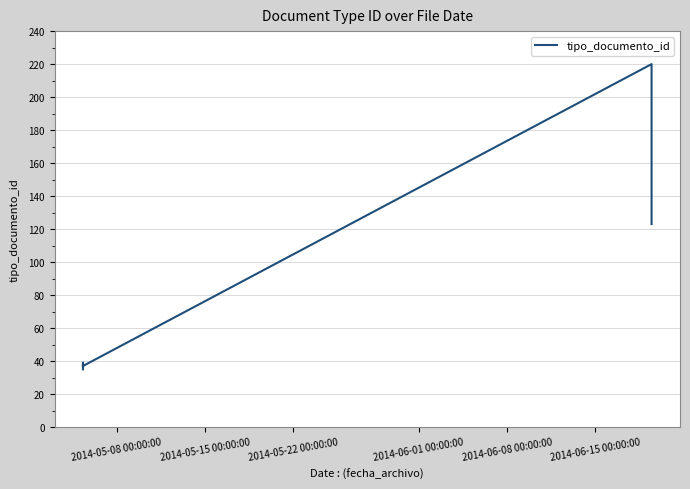

Which has a higher value, 2014-05-22 00:00:00 or 2014-05-08 00:00:00?

2014-05-22 00:00:00